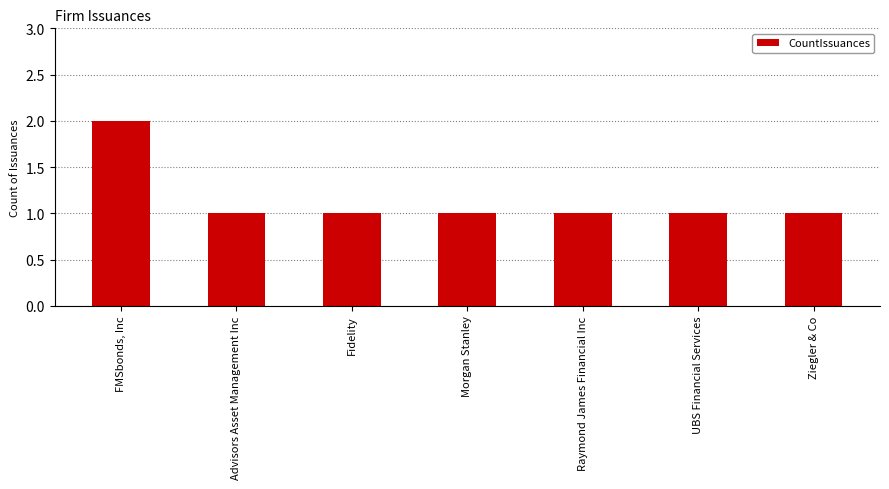

What is the change in value from FMSbonds, Inc to Raymond James Financial Inc?

-1